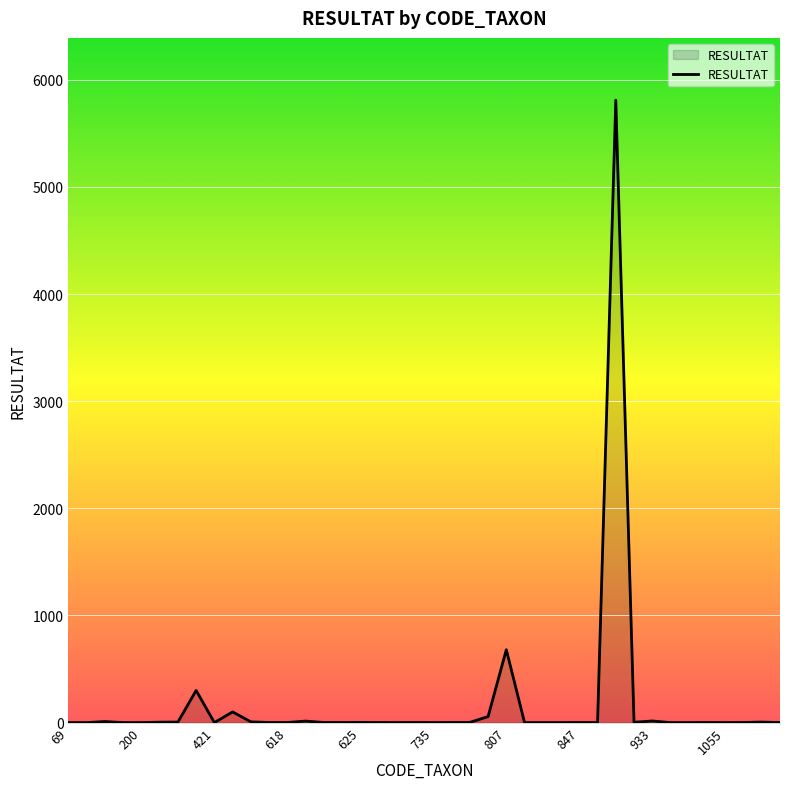

Is this an area chart (filled region under the line)?

Yes